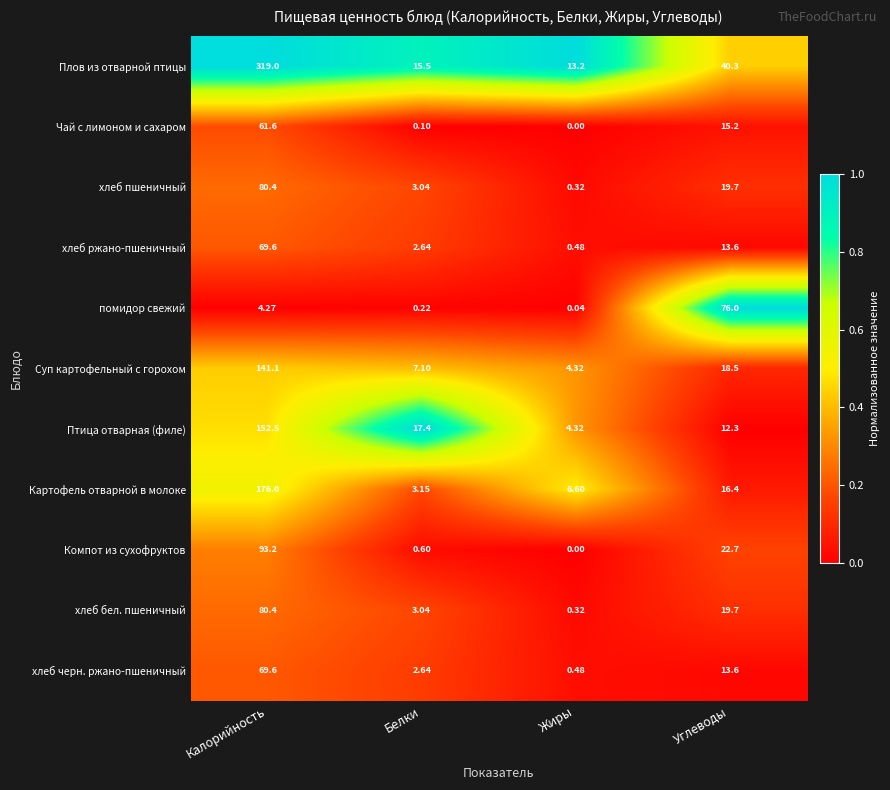

Which series has the widest spread of values?

Плов из отварной птицы